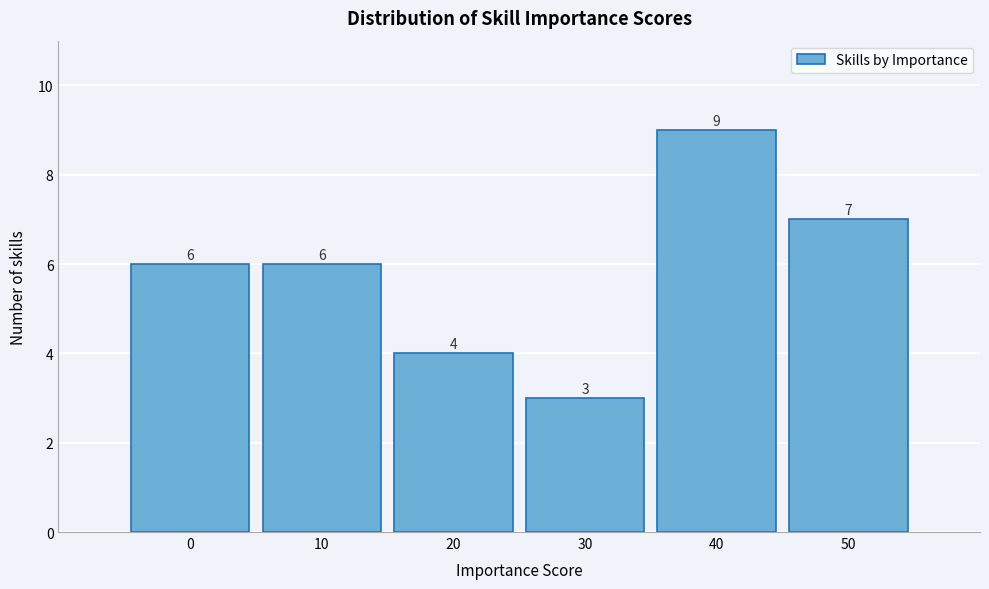

Reading right to left, extract all data points from this chart.

7	9	3	4	6	6